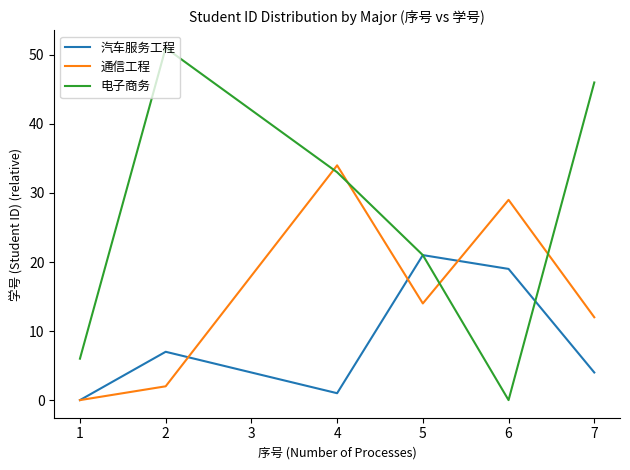

Does the chart display data point markers on the line(s)?

No